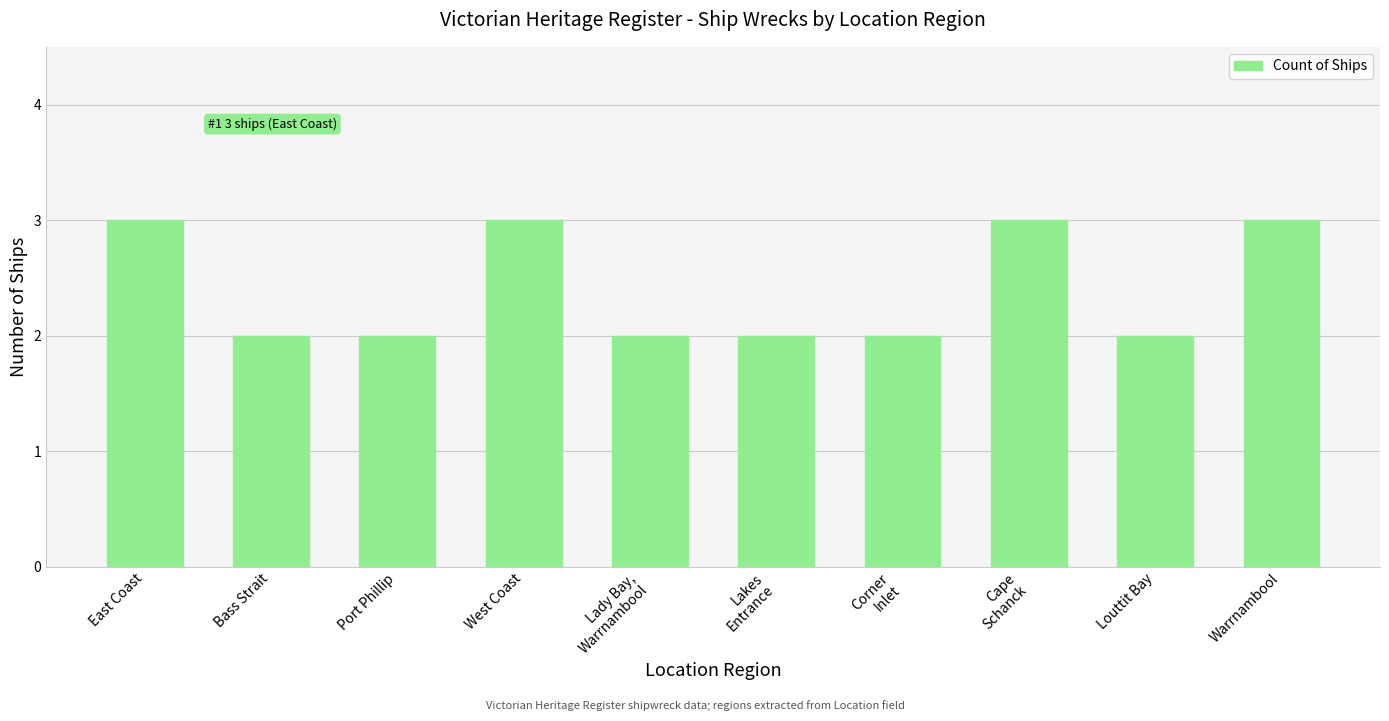

Reading right to left, transcribe all the data shown in this chart.

Warrnambool=3	Louttit Bay=2	Cape
Schanck=3	Corner
Inlet=2	Lakes
Entrance=2	Lady Bay,
Warrnambool=2	West Coast=3	Port Phillip=2	Bass Strait=2	East Coast=3